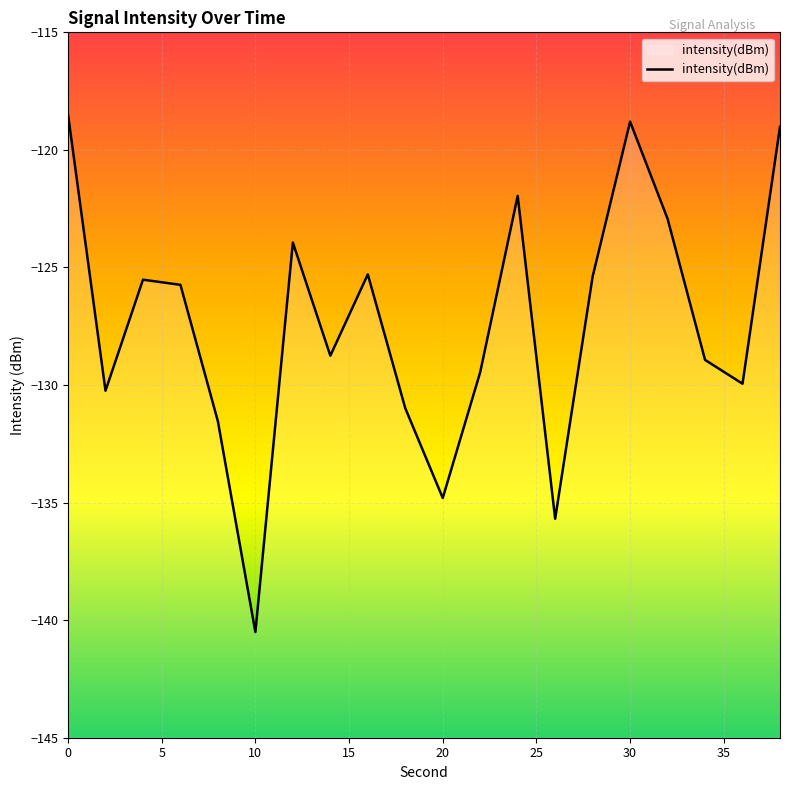

What is the minimum value shown in the chart?

-140.5